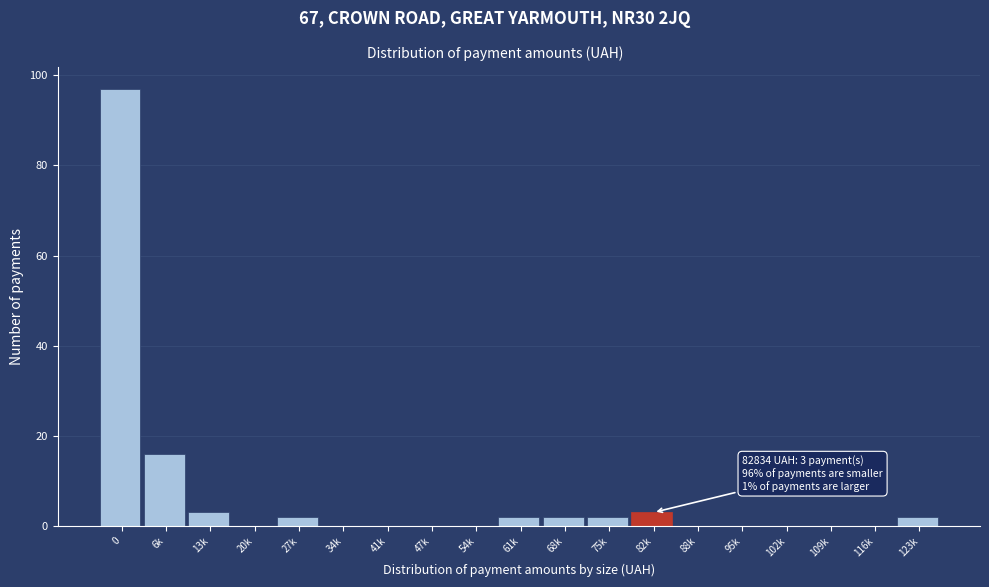

Reading left to right, what are all the values shown in this chart?

0=97	6k=16	13k=3	20k=0	27k=2	34k=0	41k=0	47k=0	54k=0	61k=2	68k=2	75k=2	82k=3	88k=0	95k=0	102k=0	109k=0	116k=0	123k=2